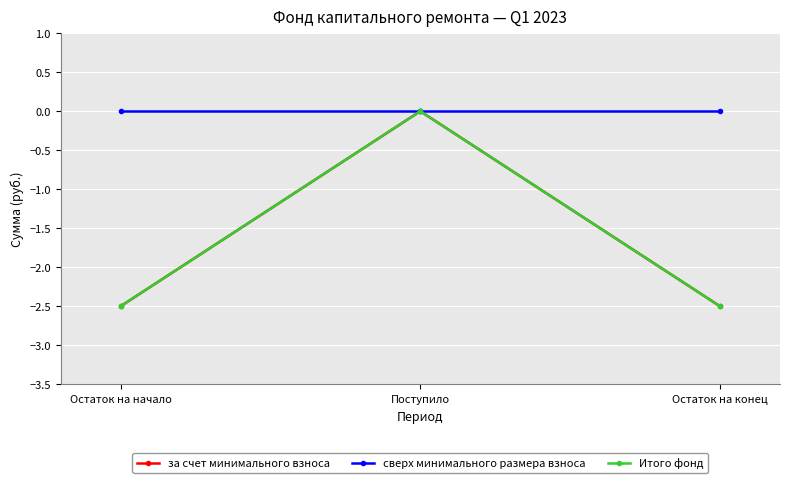

Which label corresponds to the largest value in the chart?

Поступило